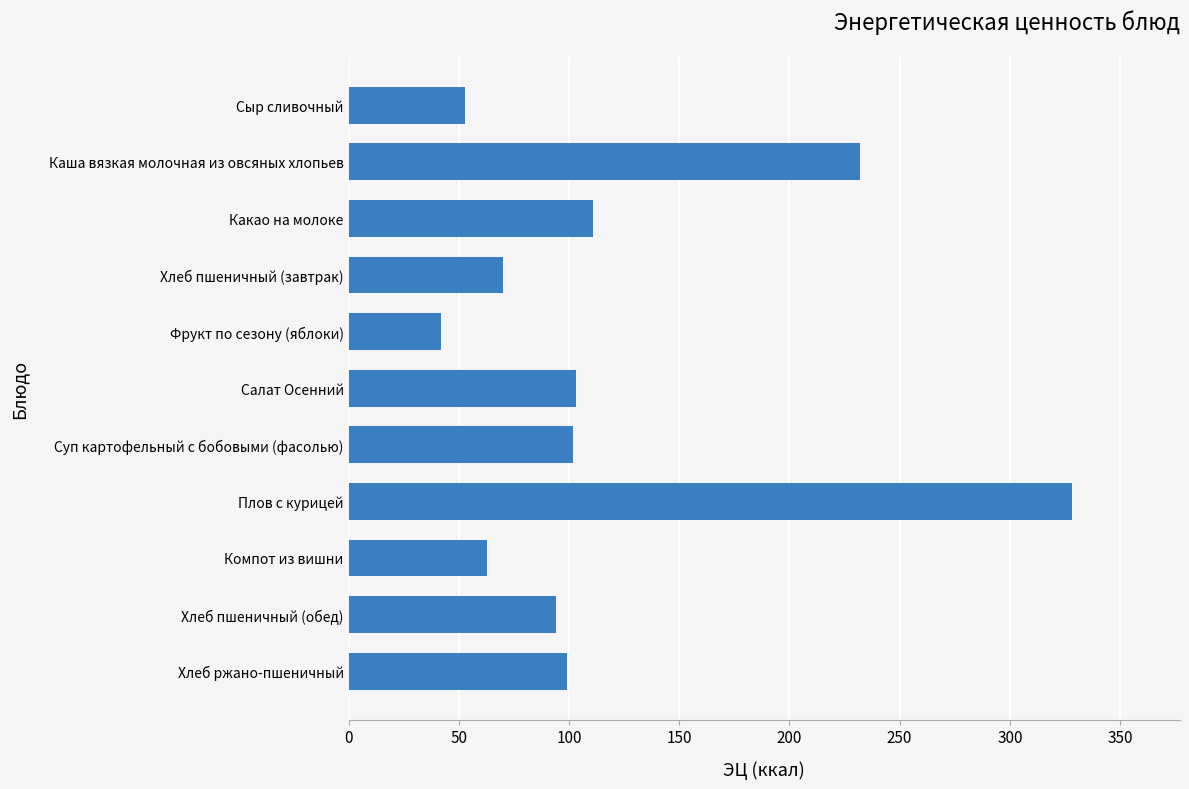

What is the change in value from Плов с курицей to Суп картофельный с бобовыми (фасолью)?

-226